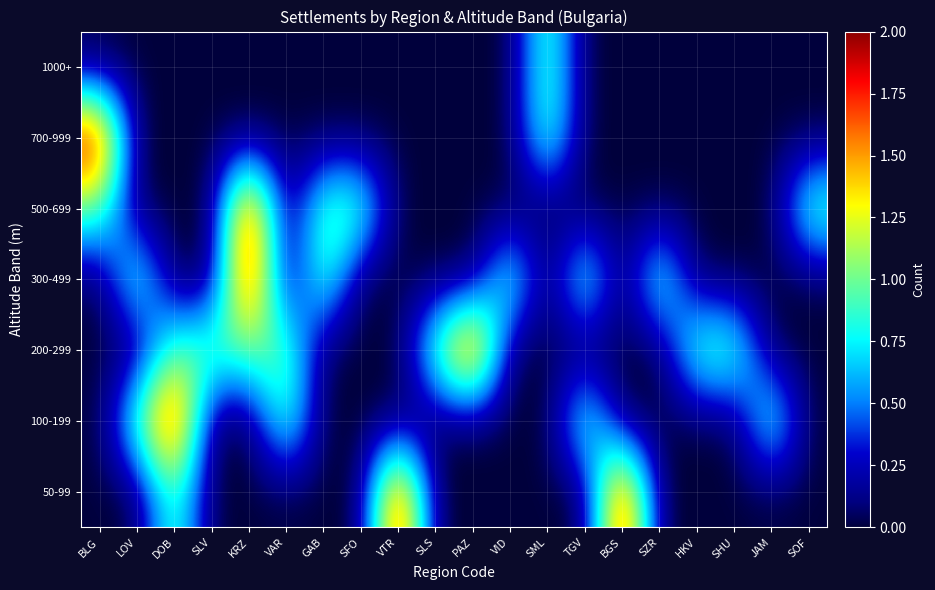

What is the difference between the highest and lowest values at SML?

1